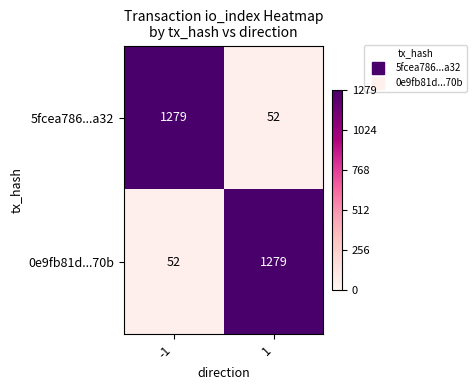

The 5fcea786...a32 series shows 24 at 1. True or false?

False